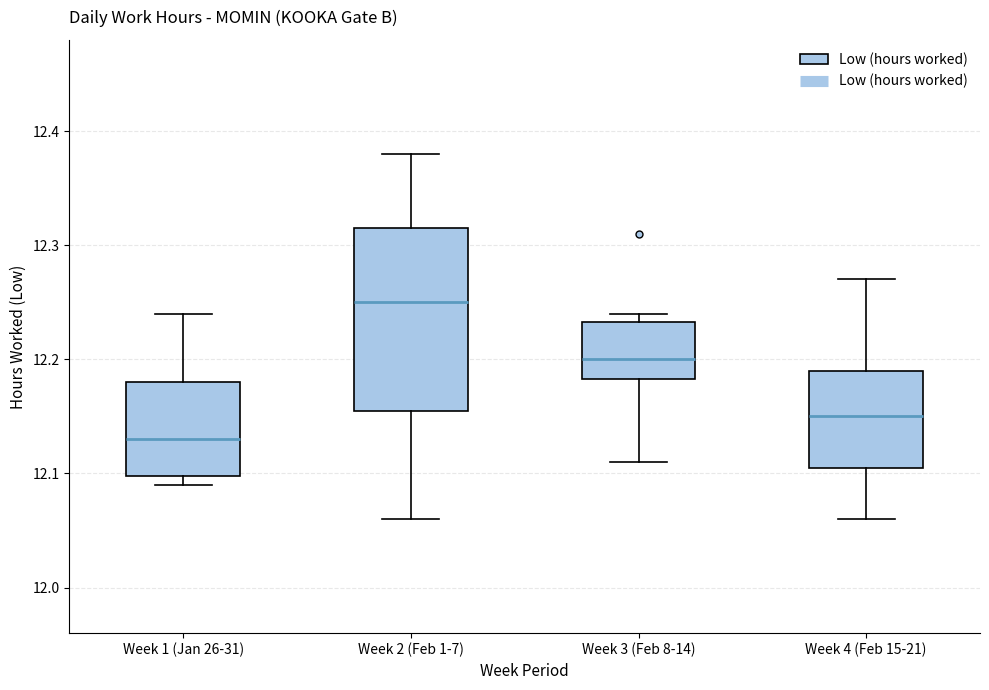

Which box has the highest median line?

Week 2 (Feb 1-7)